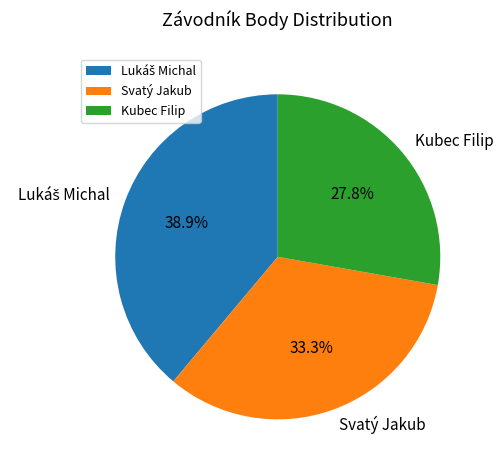

How many slices are in this pie chart?

3